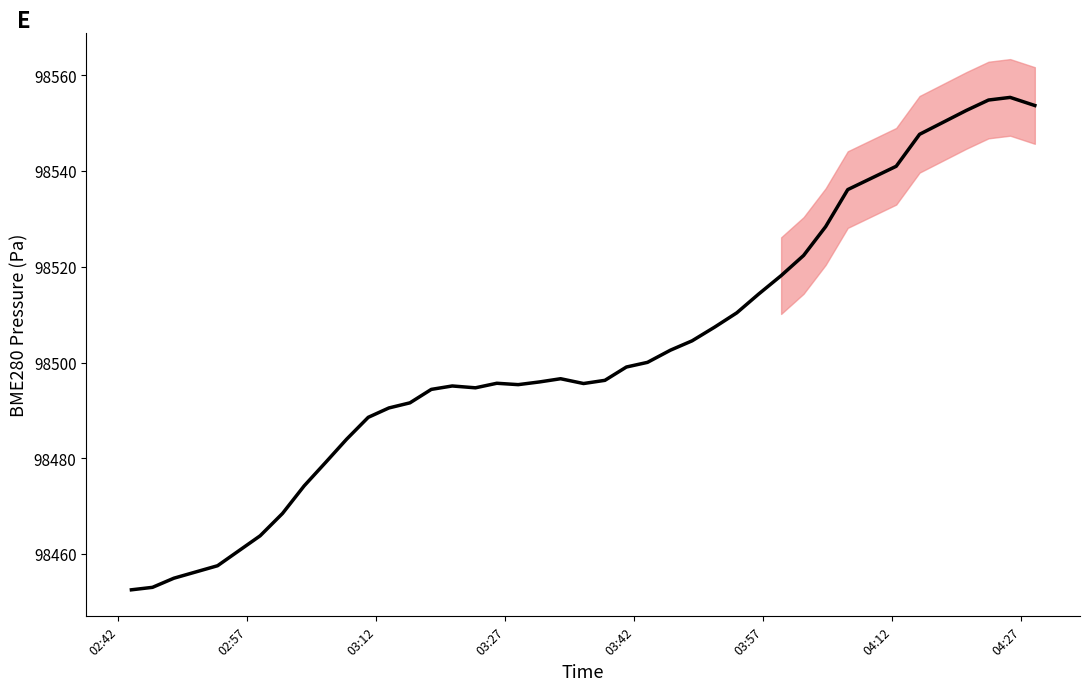

Which category has the lowest value across all series?

02:42